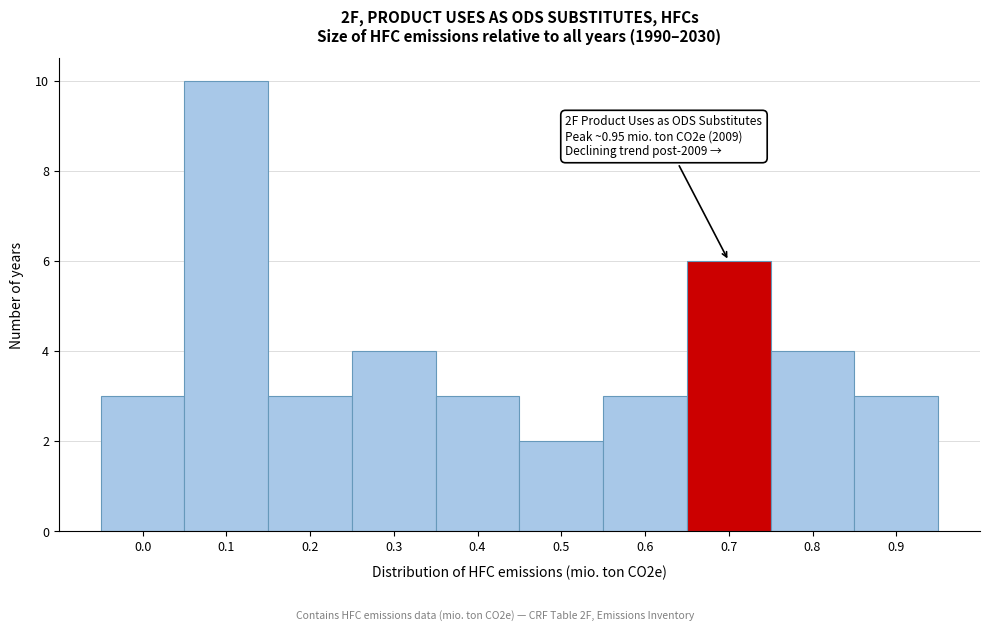

Reading left to right, extract all data points from this chart.

3	10	3	4	3	2	3	6	4	3